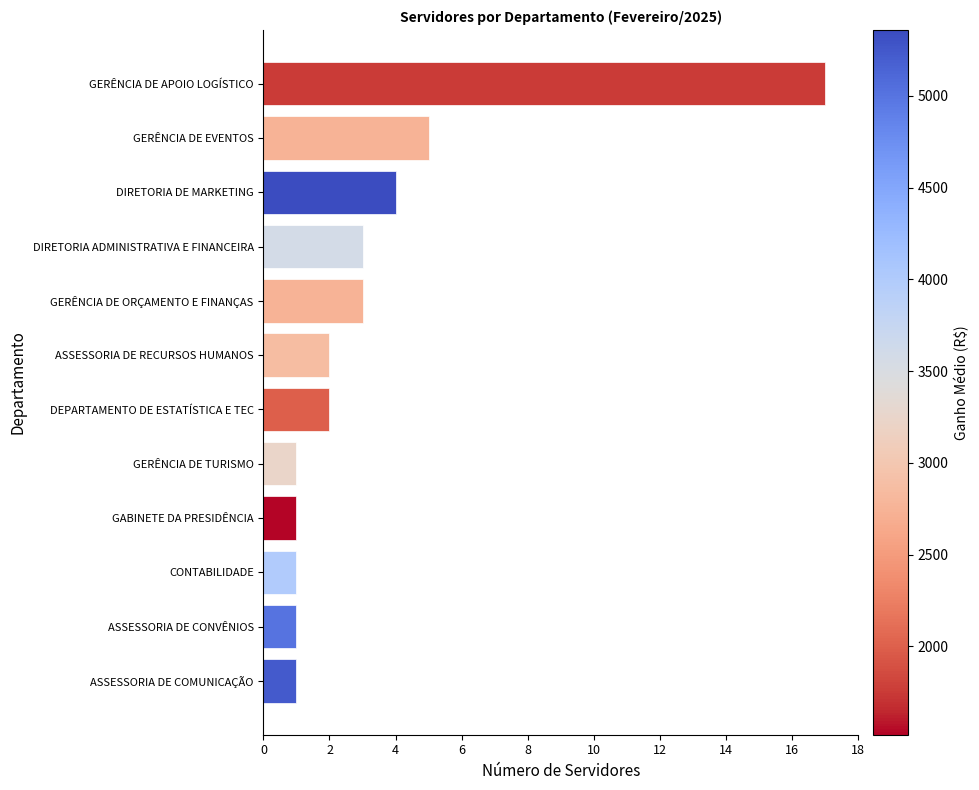

Where is the data nearest to the value 9?

GERÊNCIA DE EVENTOS